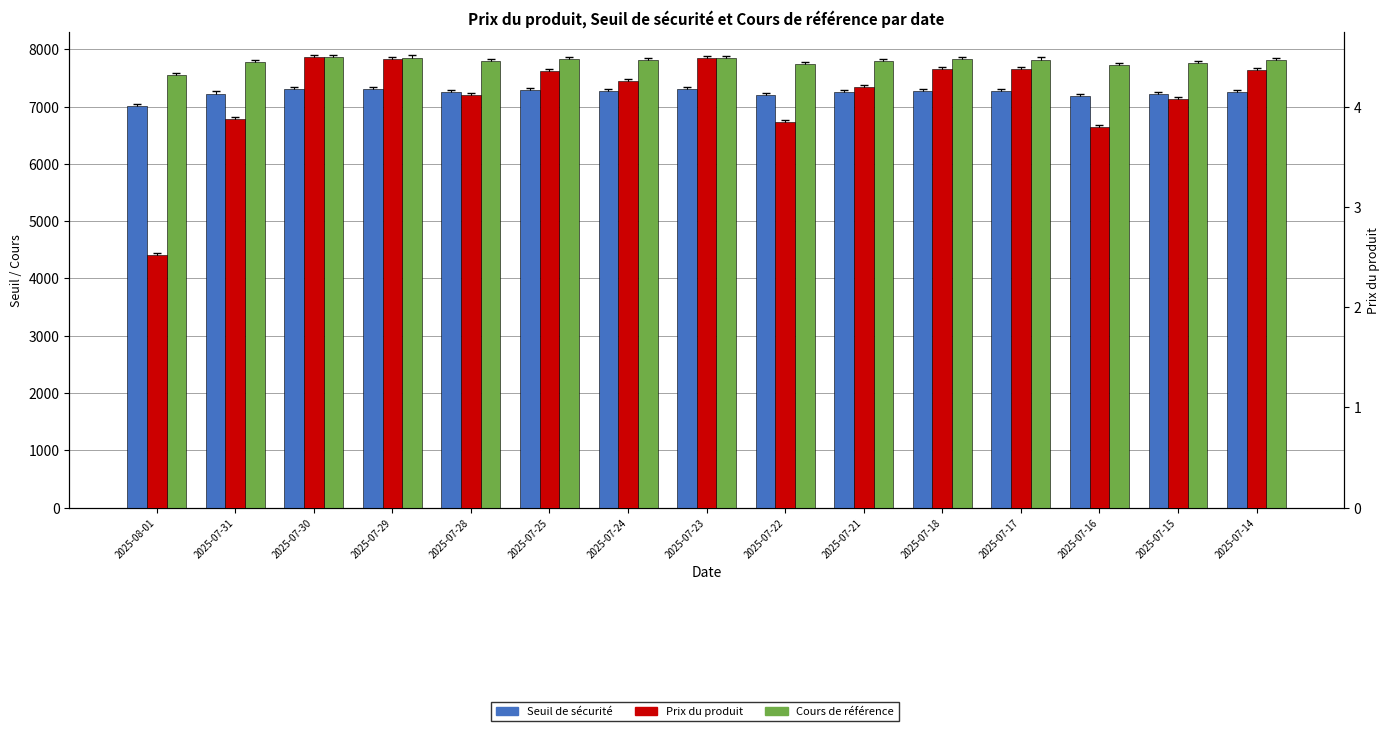

Between 2025-07-14 and 2025-07-29, which is larger?

2025-07-29